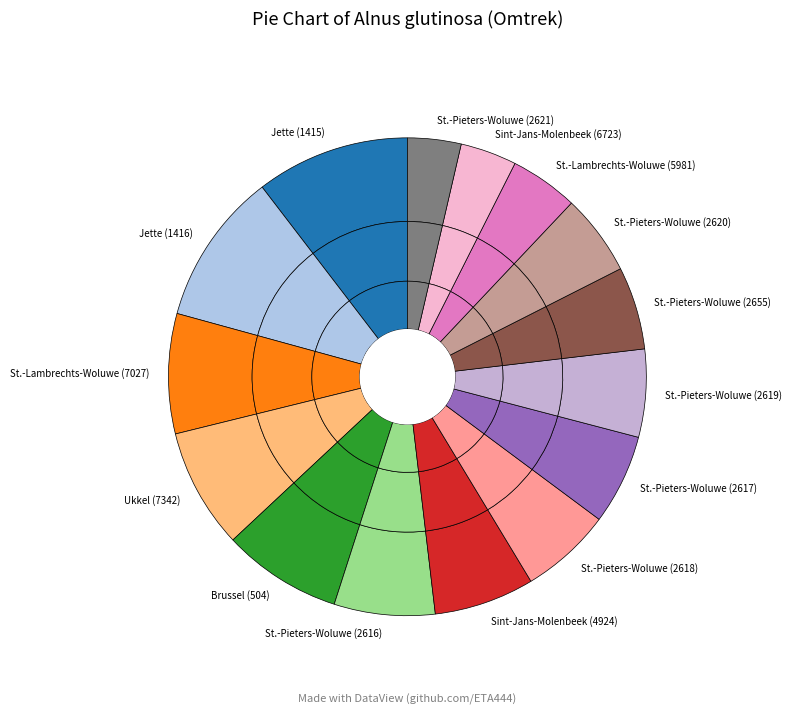

Does any single category account for the majority?

No